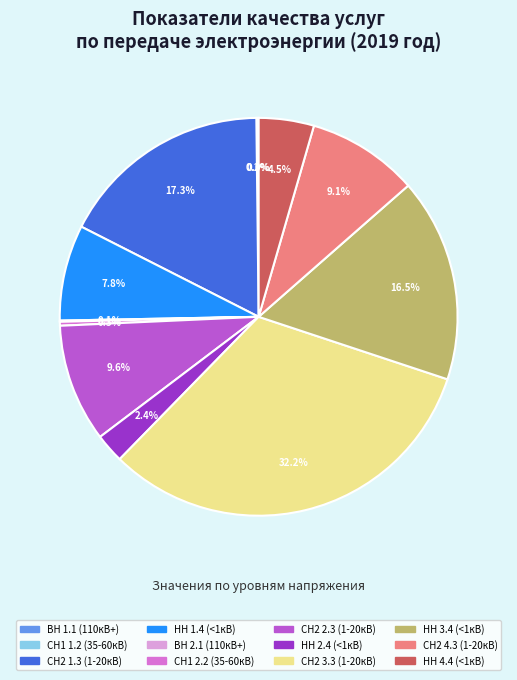

Does any single category account for the majority?

No